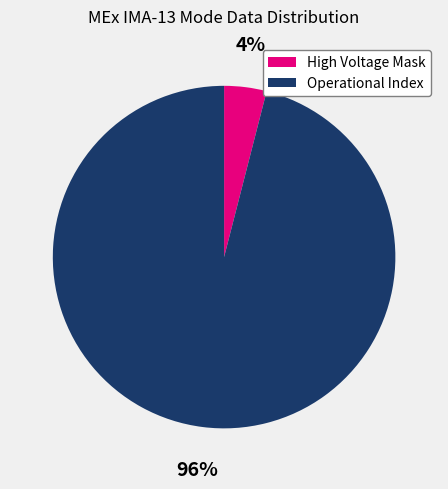

Which category accounts for the majority?

Operational Index